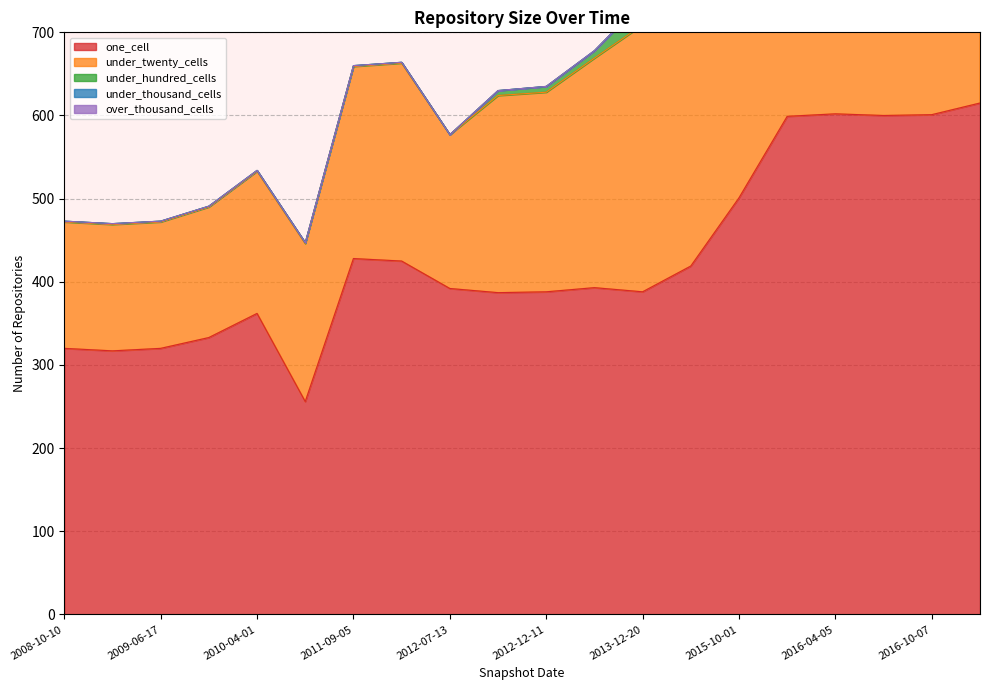

Is it true that under_thousand_cells equals 0 at 2012-03-26?

True